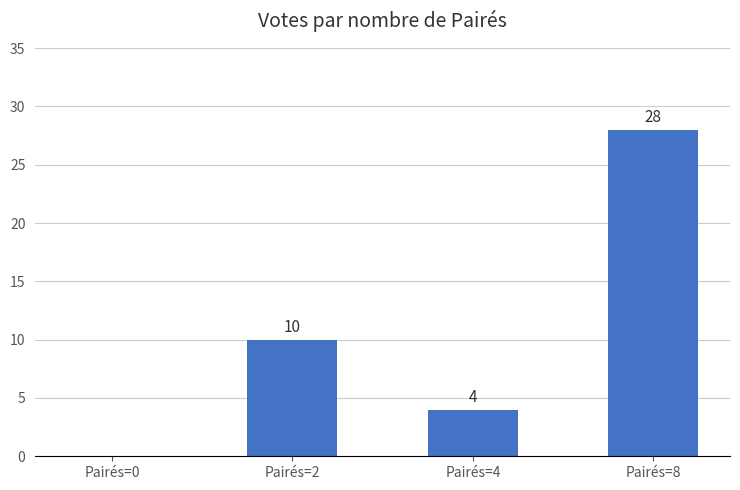

Reading left to right, what are all the values shown in this chart?

0	10	4	28